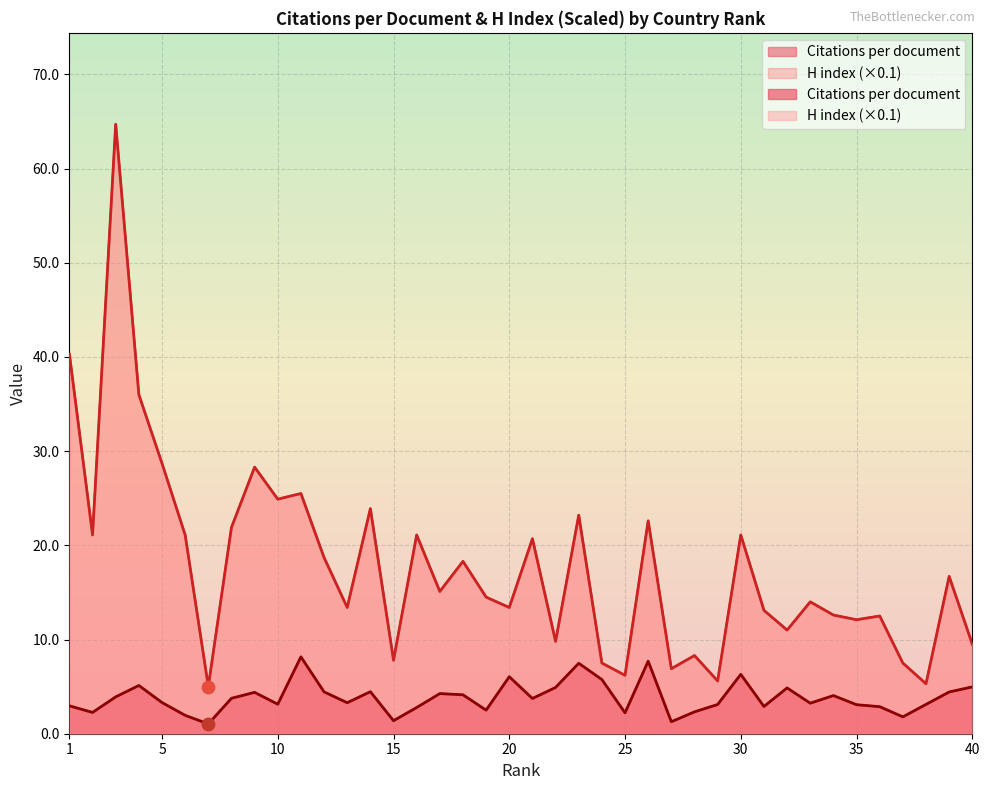

Which series reaches the maximum Y coordinate?

H index (scaled)